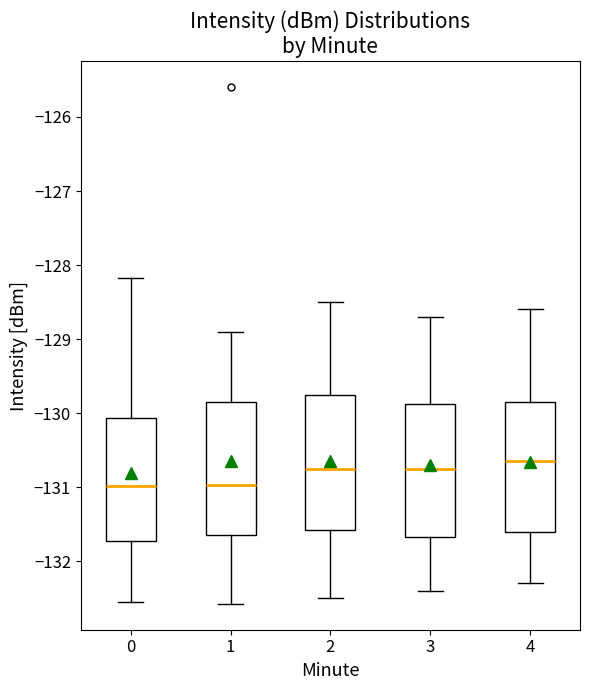

Reading left to right, read every box against the y-axis: the position of its median line, the range the box covers, and the ends of its whiskers. The values are not printed on the chart, so give them approximately, as read against the axis.

0: median -131.0, box -131.7 to -130.1, whiskers -132.5 to -128.2
1: median -131.0, box -131.6 to -129.8, whiskers -132.6 to -128.9
2: median -130.7, box -131.6 to -129.7, whiskers -132.5 to -128.5
3: median -130.7, box -131.7 to -129.9, whiskers -132.4 to -128.7
4: median -130.6, box -131.6 to -129.8, whiskers -132.3 to -128.6